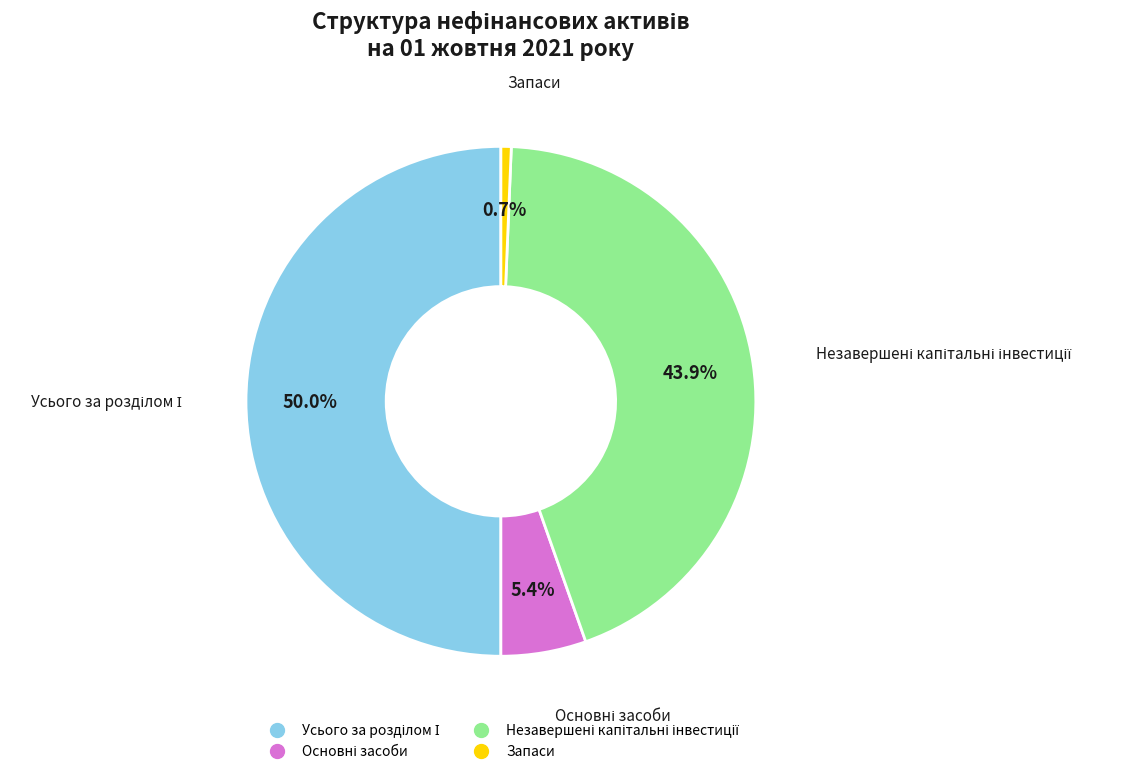

Which category has the smallest portion of the pie?

Запаси